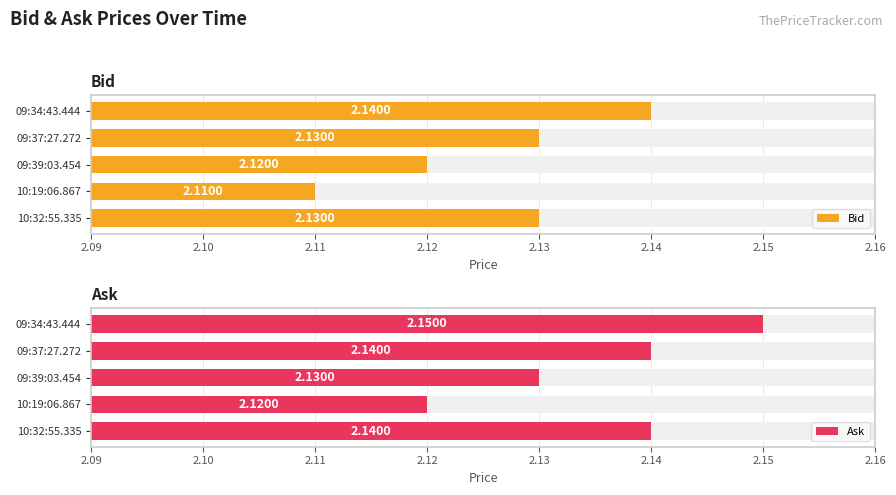

Are the bars horizontal?

Yes